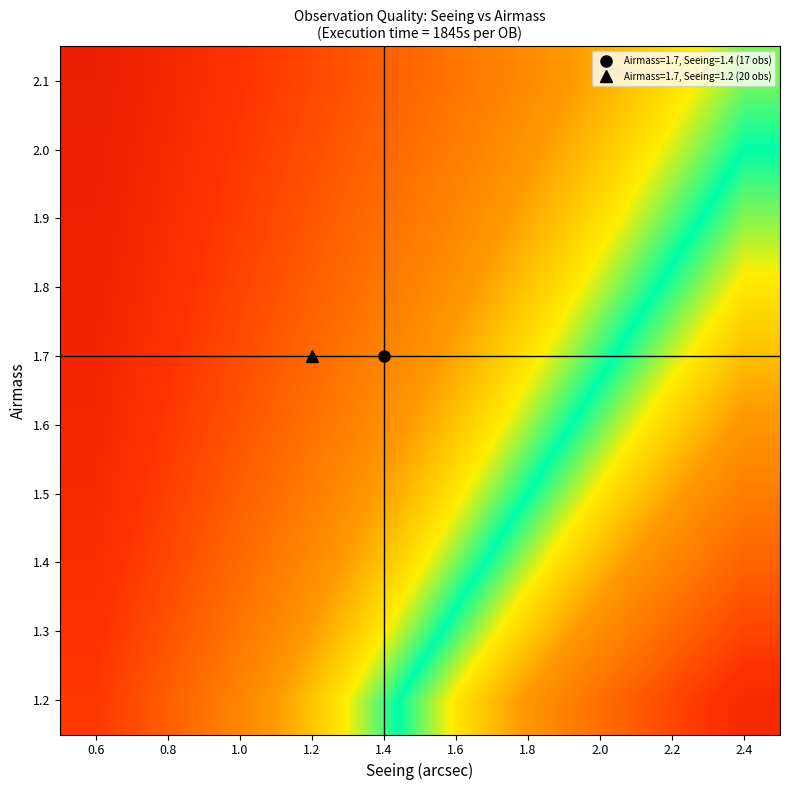

Reading right to left, what are all the values shown in this chart?

1.2: 2.4=2.0	2.2=1.8	2.0=1.7	1.8=1.5	1.6=1.3	1.4=1.2	1.2=1.0	1.0=0.8	0.8=0.7	0.6=0.5
1.3: 2.4=1.8	2.2=1.7	2.0=1.5	1.8=1.4	1.6=1.2	1.4=1.1	1.2=0.9	1.0=0.8	0.8=0.6	0.6=0.5
1.4: 2.4=1.7	2.2=1.6	2.0=1.4	1.8=1.3	1.6=1.1	1.4=1.0	1.2=0.9	1.0=0.7	0.8=0.6	0.6=0.4
1.5: 2.4=1.6	2.2=1.5	2.0=1.3	1.8=1.2	1.6=1.1	1.4=0.9	1.2=0.8	1.0=0.7	0.8=0.5	0.6=0.4
1.6: 2.4=1.5	2.2=1.4	2.0=1.2	1.8=1.1	1.6=1.0	1.4=0.9	1.2=0.7	1.0=0.6	0.8=0.5	0.6=0.4
1.7: 2.4=1.4	2.2=1.3	2.0=1.2	1.8=1.1	1.6=0.9	1.4=0.8	1.2=0.7	1.0=0.6	0.8=0.5	0.6=0.4
1.8: 2.4=1.3	2.2=1.2	2.0=1.1	1.8=1.0	1.6=0.9	1.4=0.8	1.2=0.7	1.0=0.6	0.8=0.4	0.6=0.3
1.9: 2.4=1.3	2.2=1.2	2.0=1.1	1.8=0.9	1.6=0.8	1.4=0.7	1.2=0.6	1.0=0.5	0.8=0.4	0.6=0.3
2.0: 2.4=1.2	2.2=1.1	2.0=1.0	1.8=0.9	1.6=0.8	1.4=0.7	1.2=0.6	1.0=0.5	0.8=0.4	0.6=0.3
2.1: 2.4=1.1	2.2=1.0	2.0=1.0	1.8=0.9	1.6=0.8	1.4=0.7	1.2=0.6	1.0=0.5	0.8=0.4	0.6=0.3